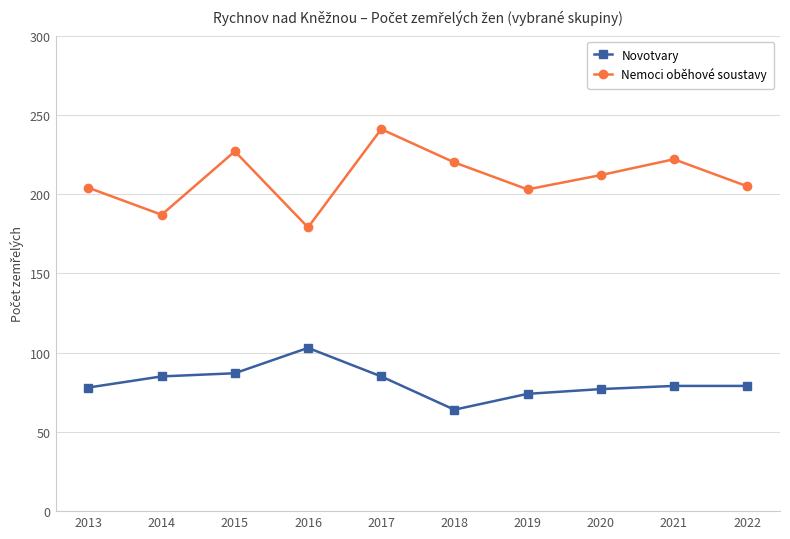

Is the value of Nemoci oběhové soustavy at 2022 greater than the value of Novotvary at 2019?

Yes